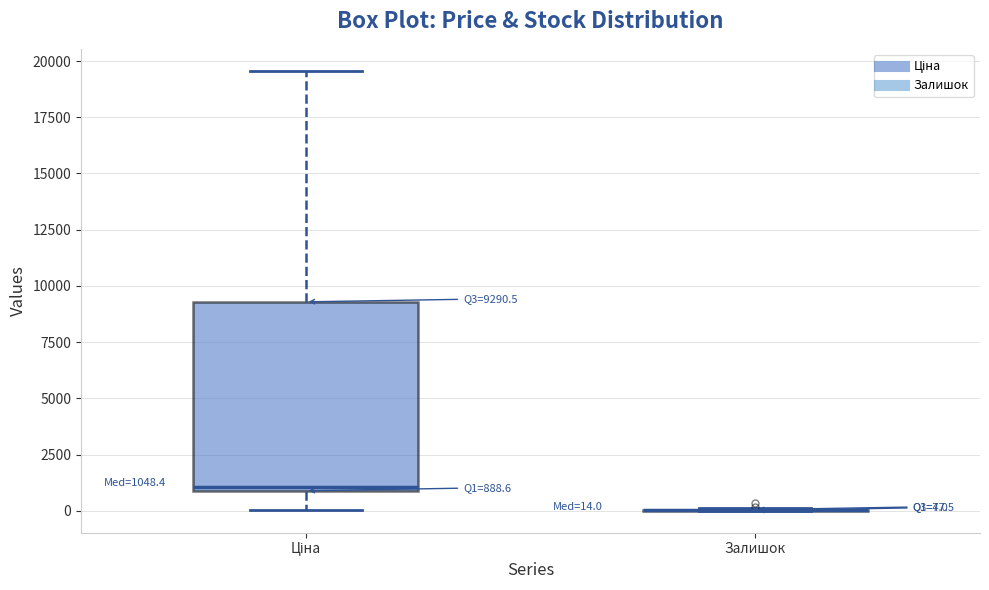

Which box is the tallest, from its lower edge to its upper edge?

Ціна